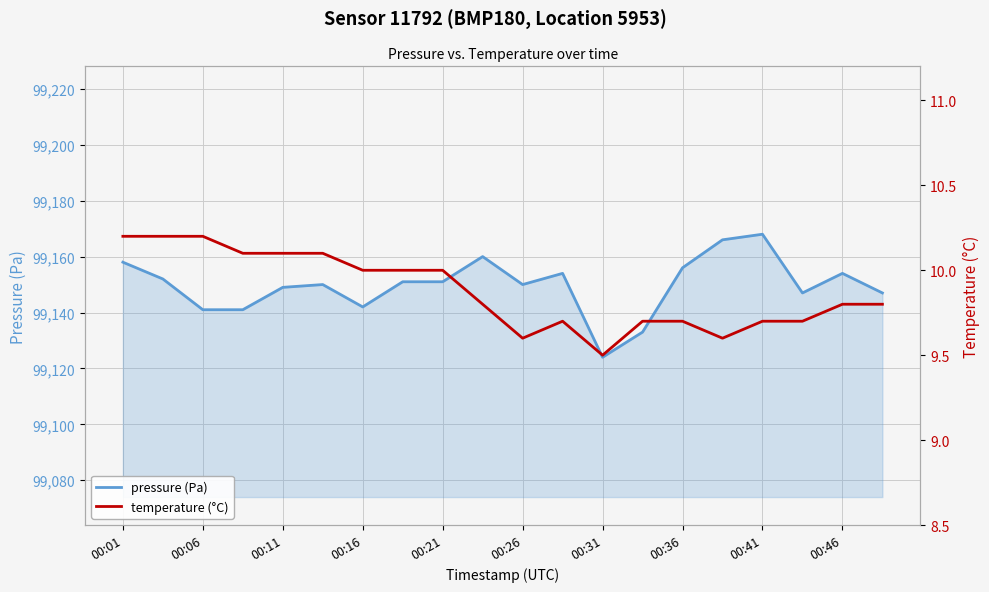

What is the value of the temperature (°C) point at the 18th from the left?

9.7